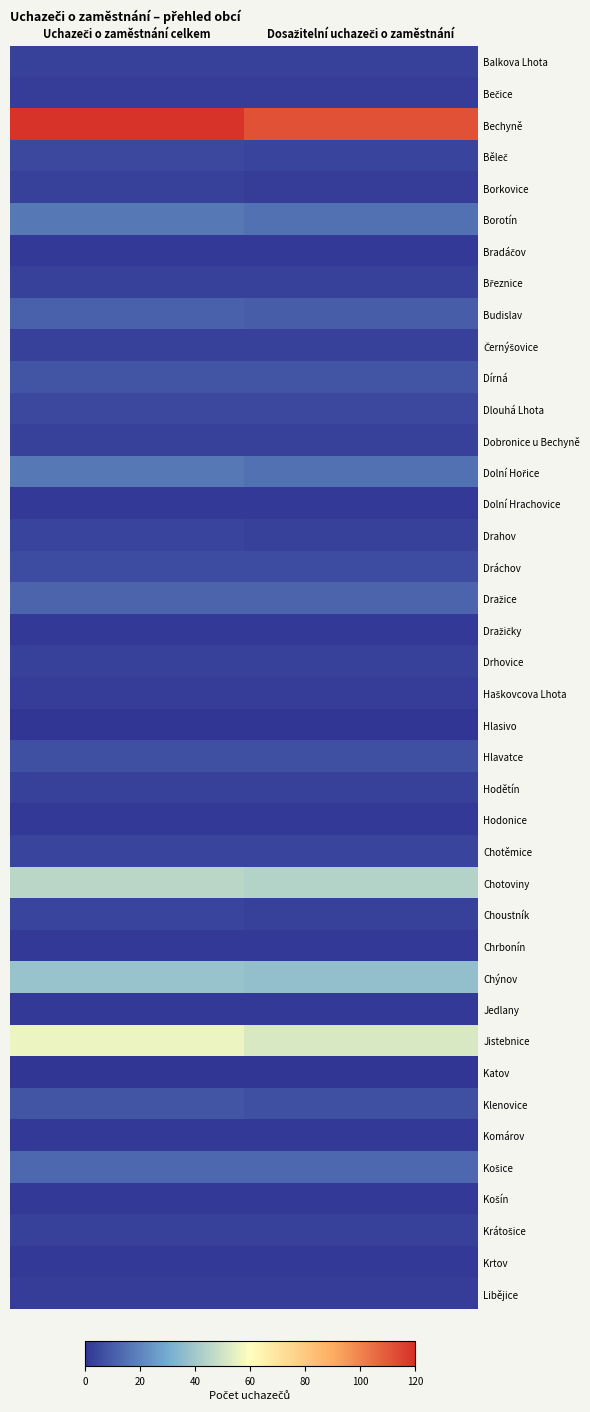

Rank the series at Dosažitelní uchazeči o zaměstnání from lowest to highest value.

Hlasivo, Katov, Bradáčov, Dolní Hrachovice, Dražičky, Hodonice, Chrbonín, Jedlany, Komárov, Košín, Krtov, Bečice, Borkovice, Haškovcova Lhota, Libějice, Balkova Lhota, Březnice, Černýšovice, Dobronice u Bechyně, Drahov, Drhovice, Hodětín, Choustník, Krátošice, Běleč, Chotěmice, Dlouhá Lhota, Dráchov, Hlavatce, Klenovice, Dírná, Budislav, Dražice, Košice, Borotín, Dolní Hořice, Chýnov, Chotoviny, Jistebnice, Bechyně